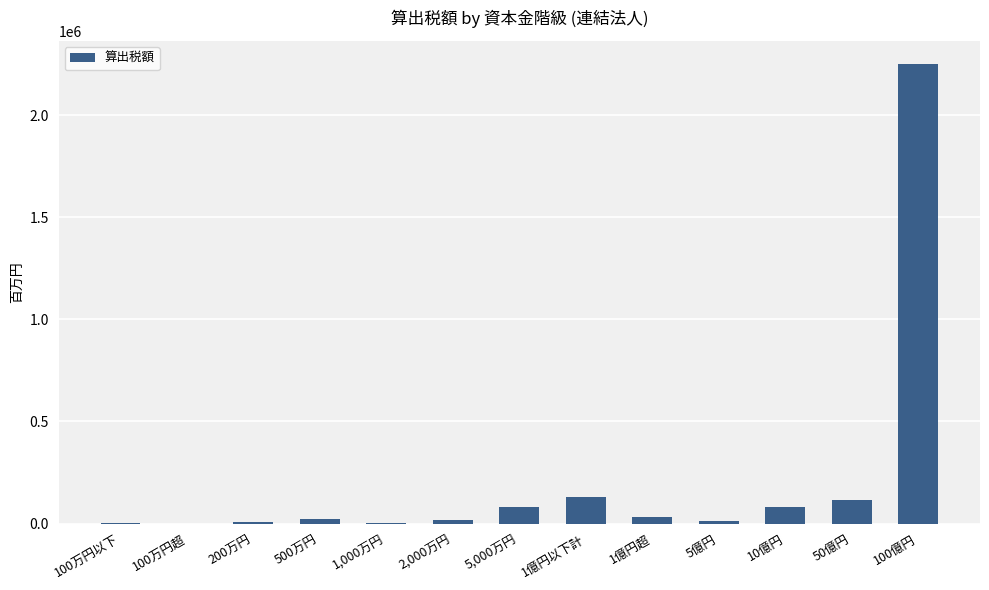

What is the maximum value shown in the chart?

2251106